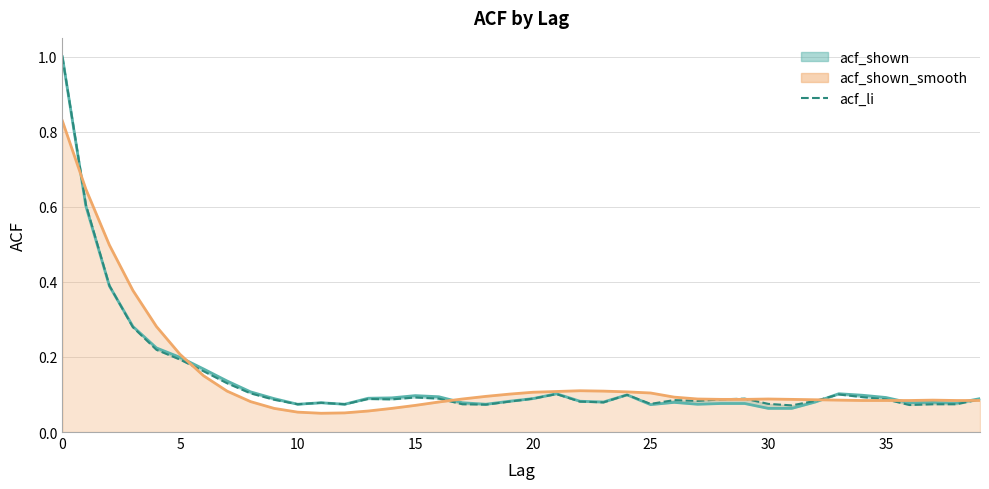

Is the value of acf_shown line at 19 greater than the value of acf_li at 17?

Yes